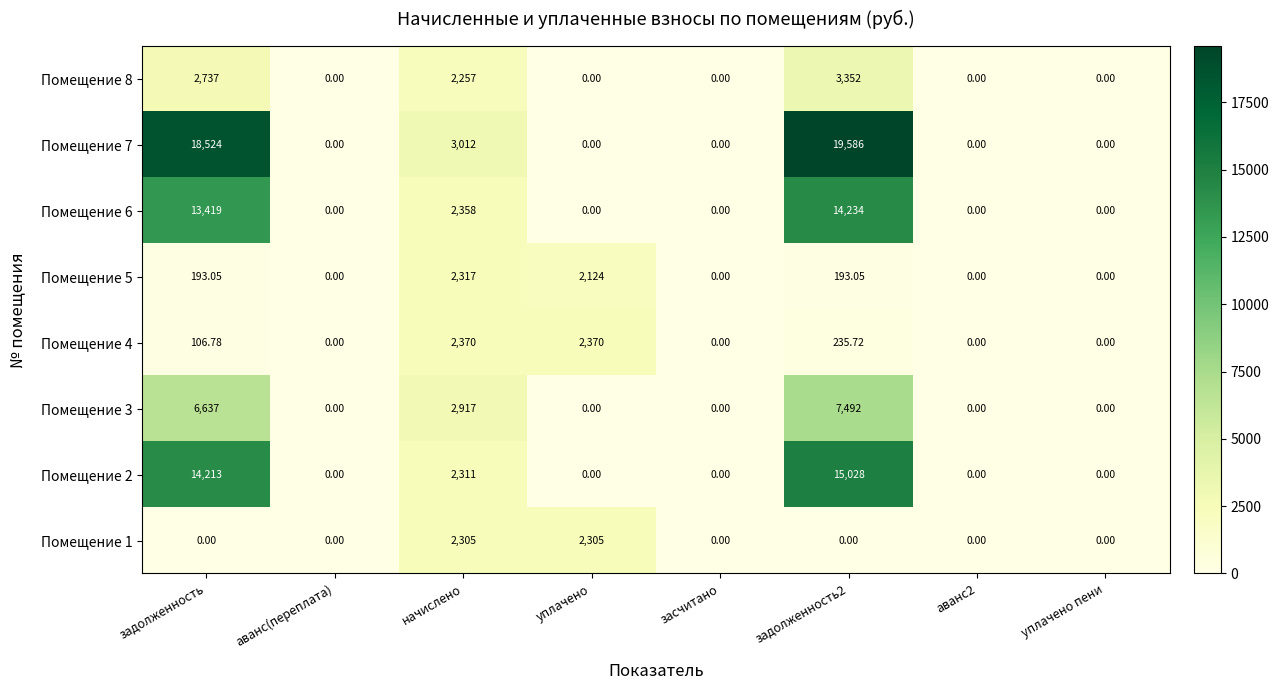

Where is Помещение 8 nearest to the value 1676?

начислено